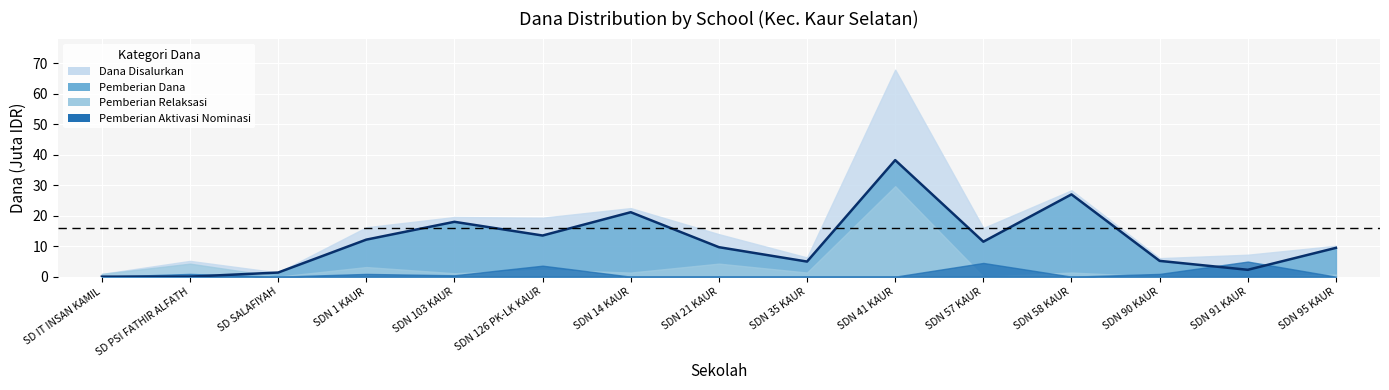

How many values are below 9?

6